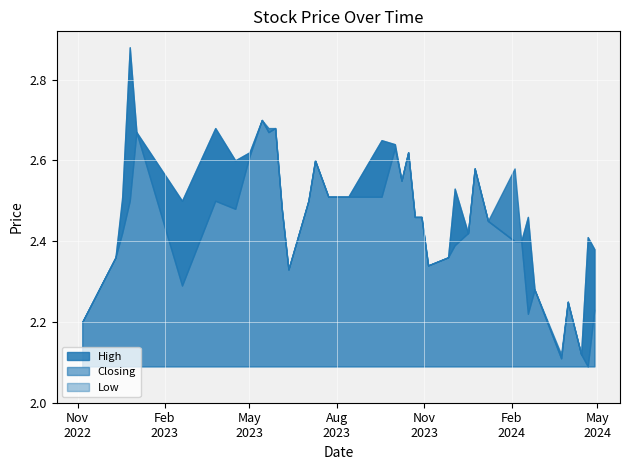

Which has a higher value, 05/11/2023 or 18/02/2024?

18/02/2024